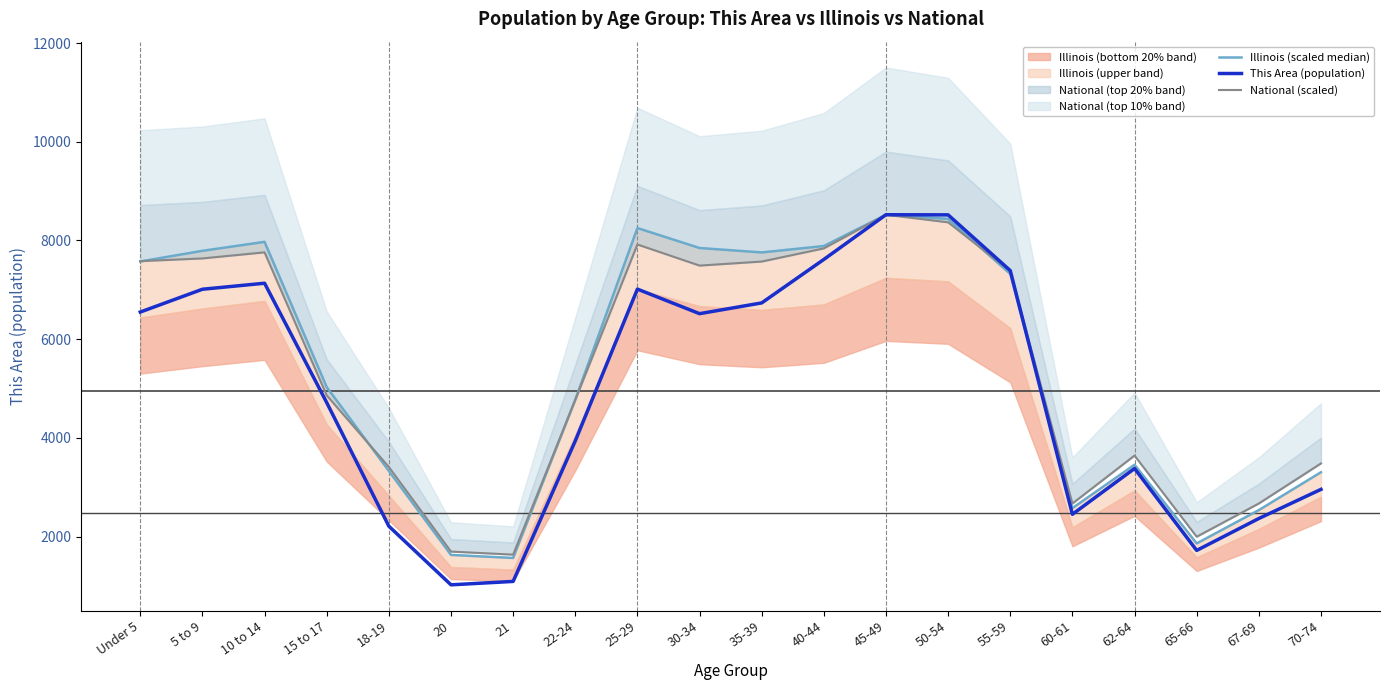

Which series has the widest spread of values?

This Area (population)